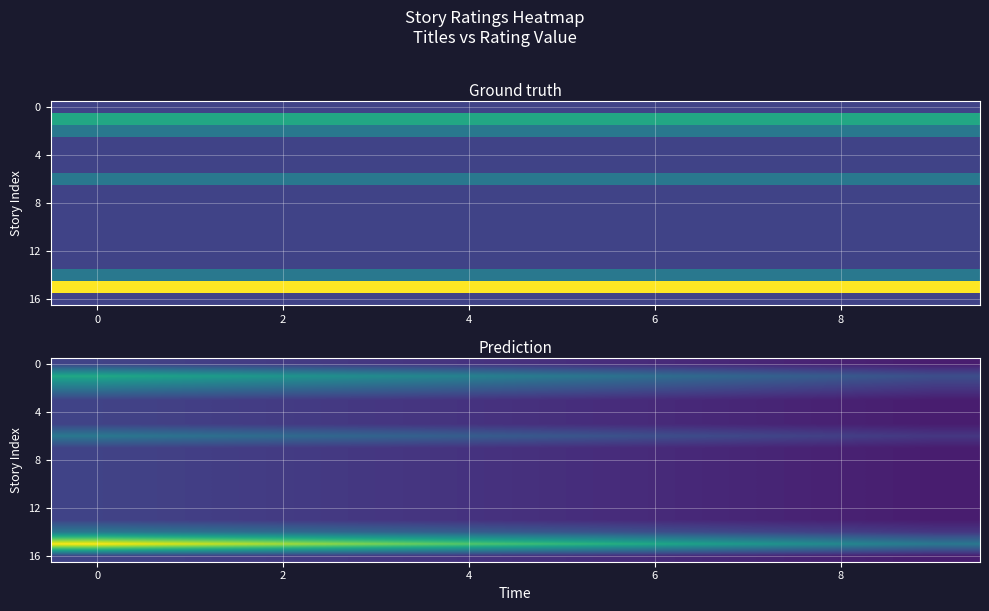

How many series are shown in this chart?

17